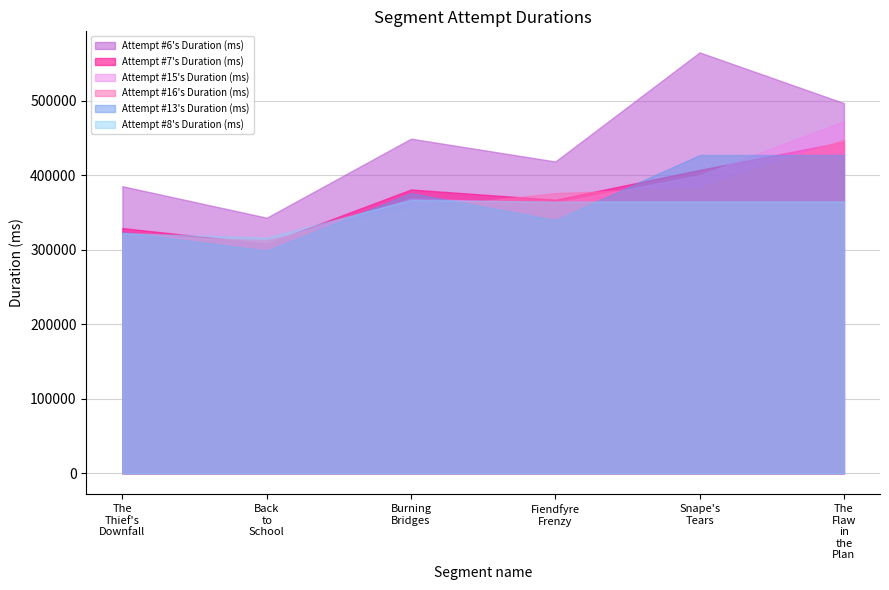

True or false: the data shows 544424 at 4.

False